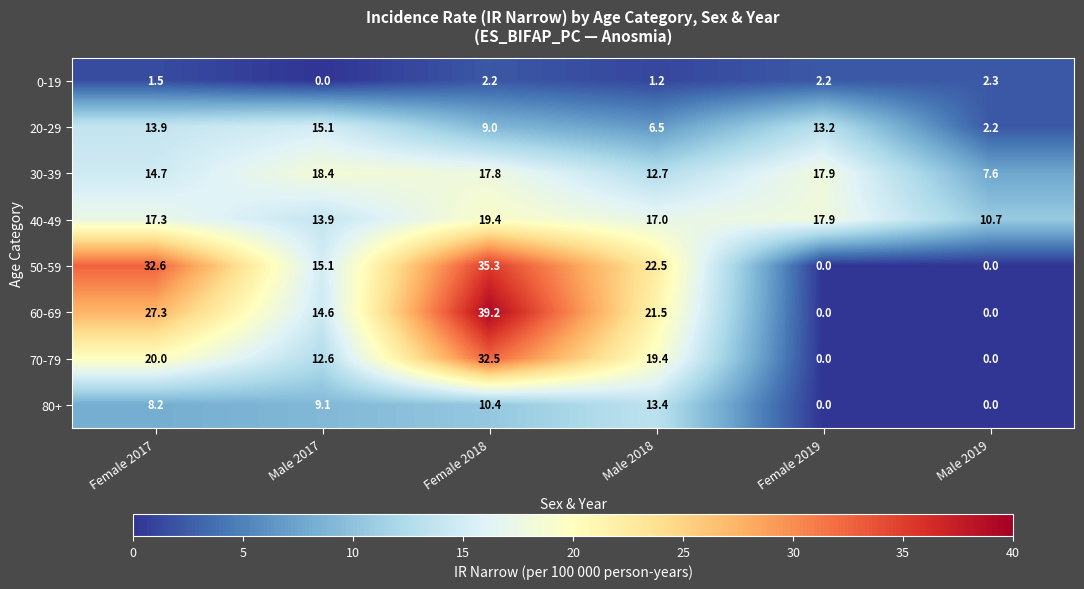

Is it true that 60-69 equals 5.9 at Male 2017?

False